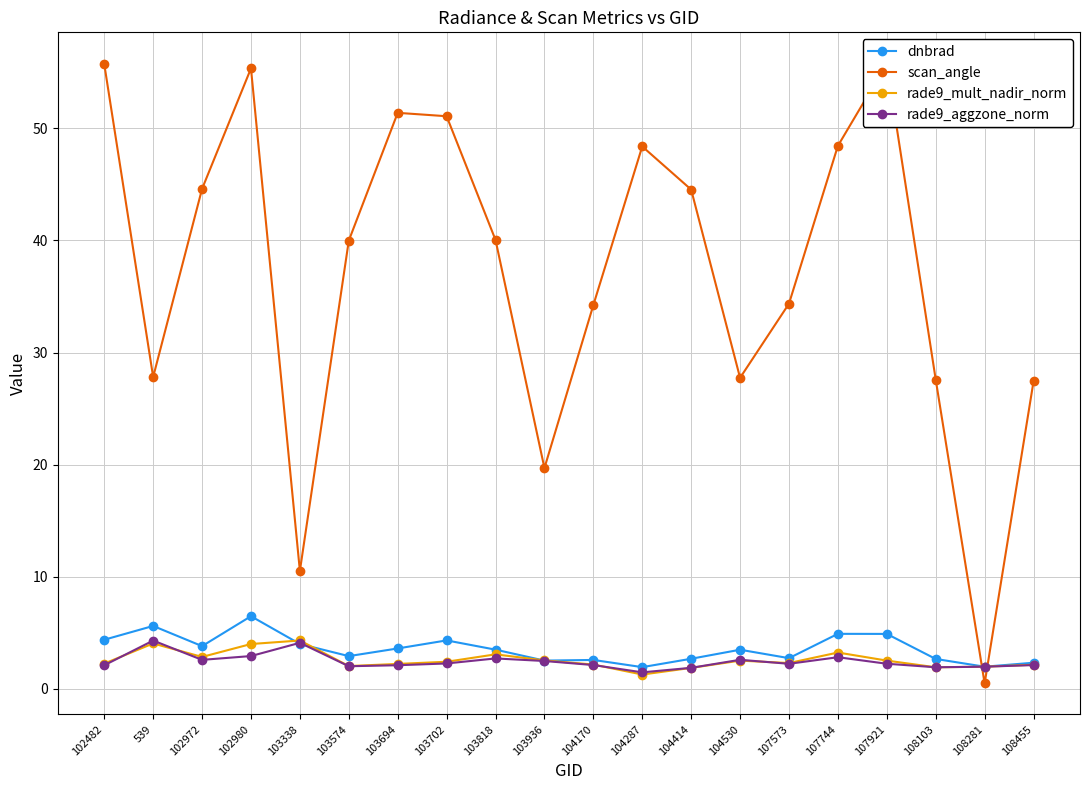

How many interior local valleys does the rade9_mult_nadir_norm series have?

5